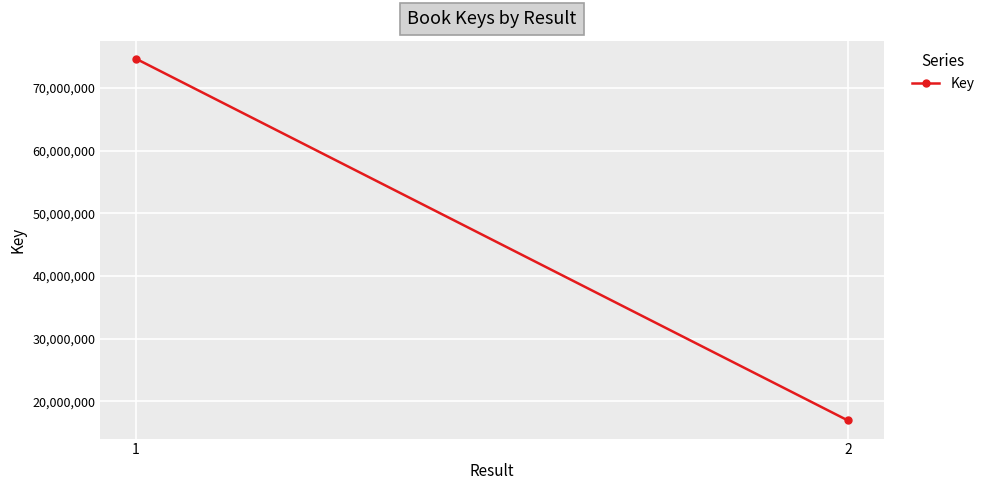

How many lines are shown in the chart?

1